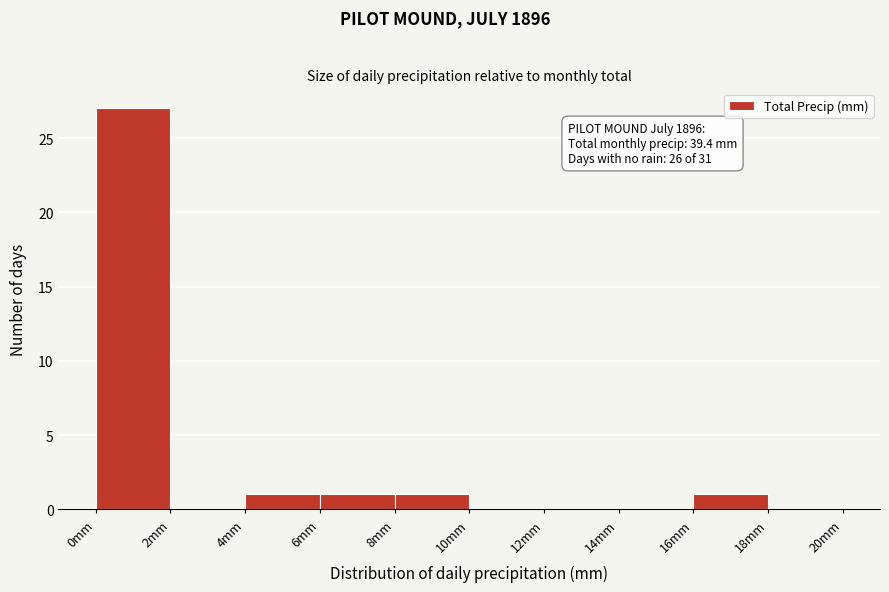

Over which range of the x-axis is the bar tallest?

0 to 2